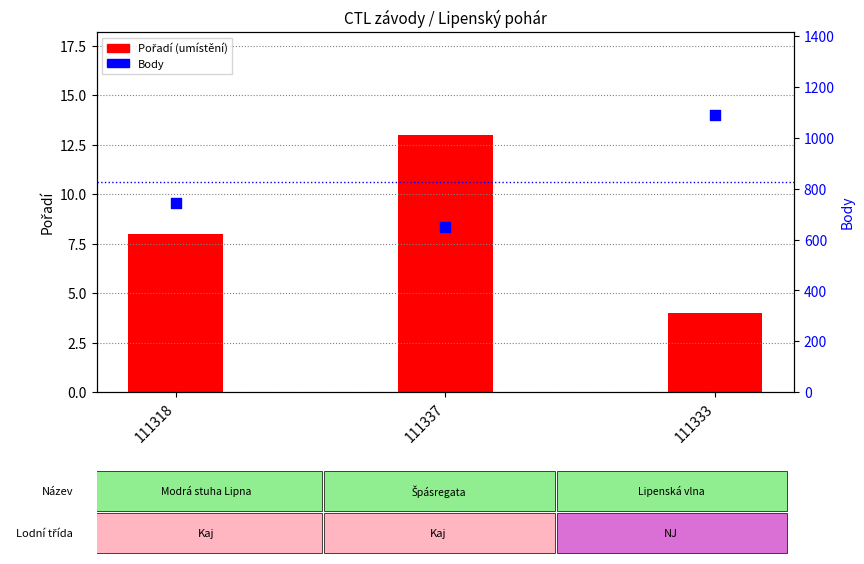

What are all the series names shown in the legend?

Pořadí (umístění), Body